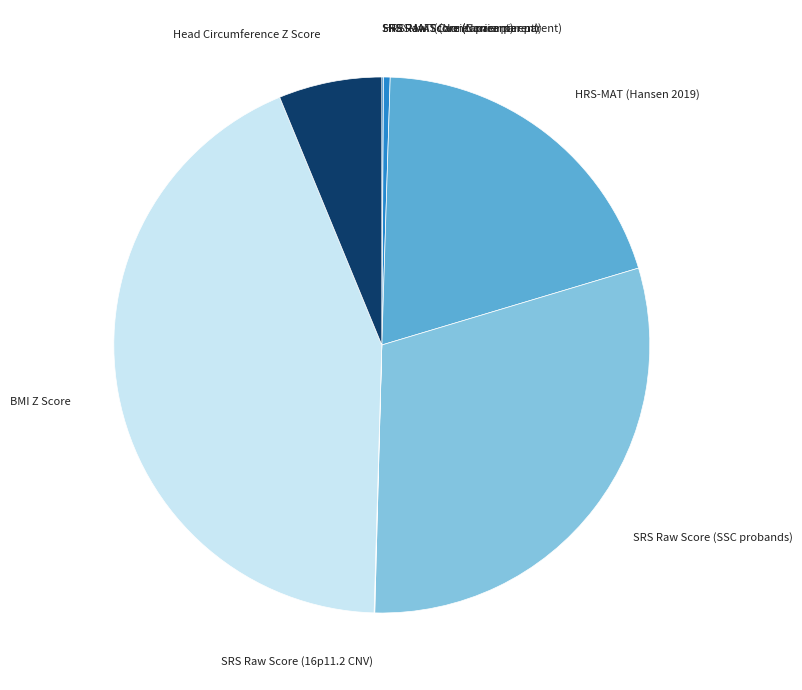

Does any single category account for the majority?

No